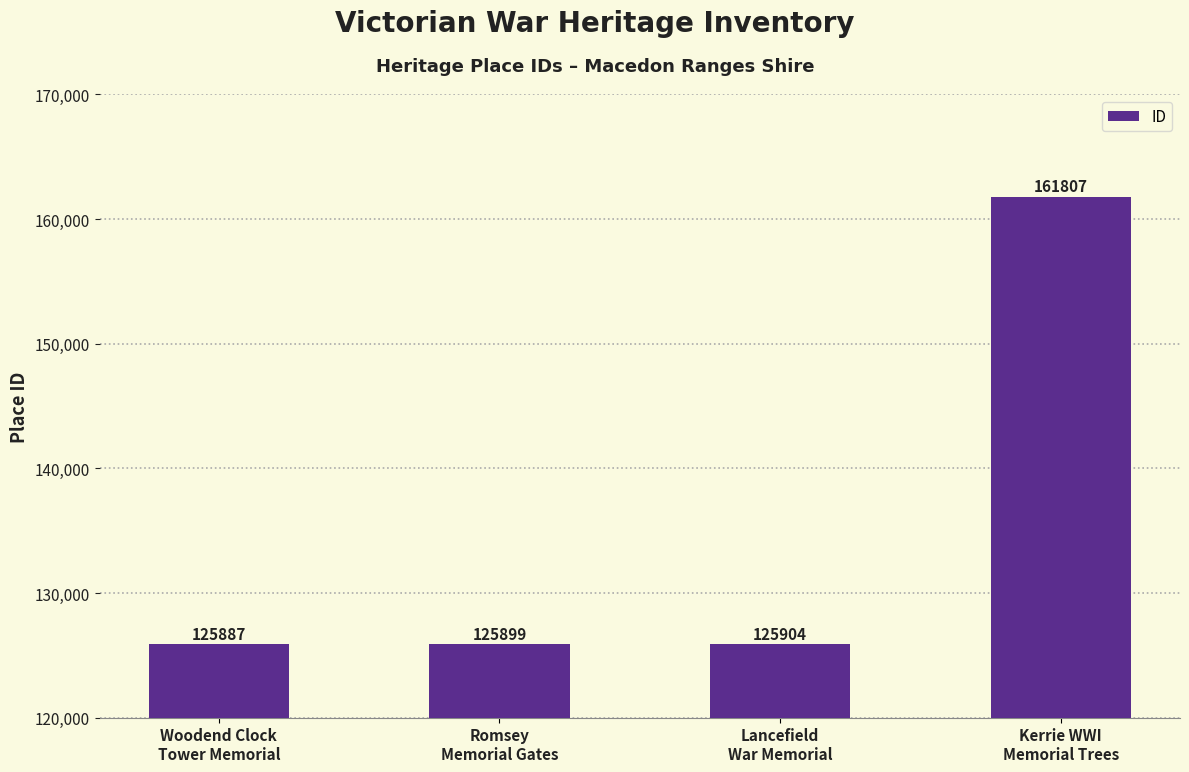

Does the chart contain stacked bars?

No